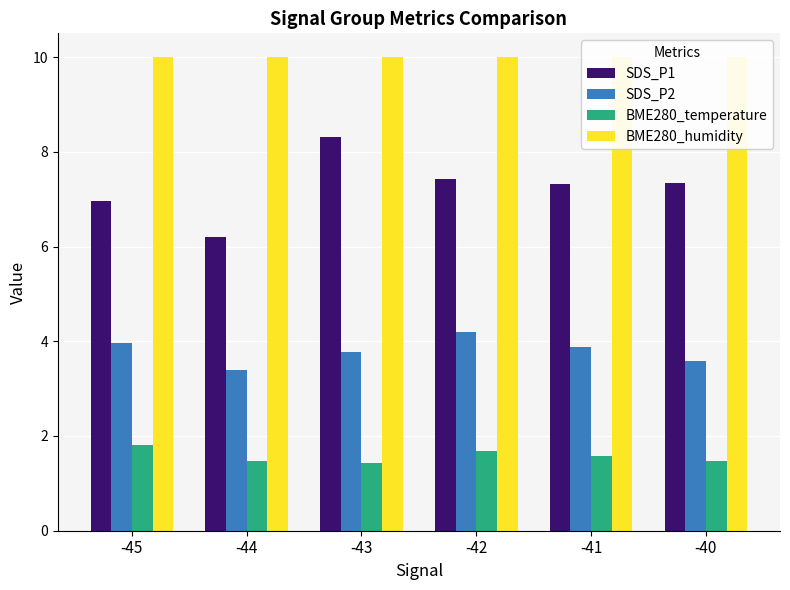

At which category is the sum across all series the highest?

-43